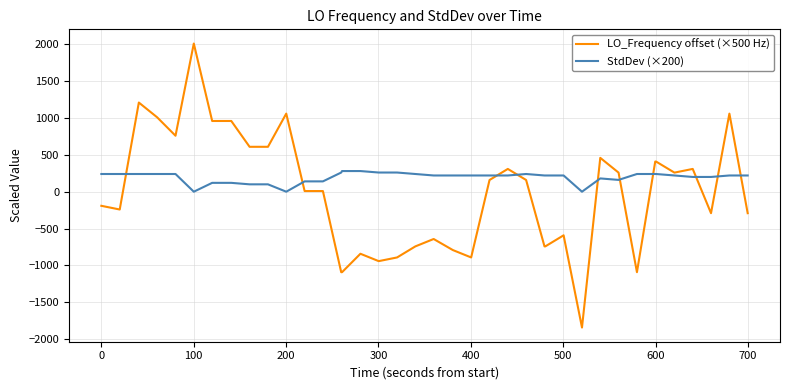

Does the chart display data point markers on the line(s)?

No